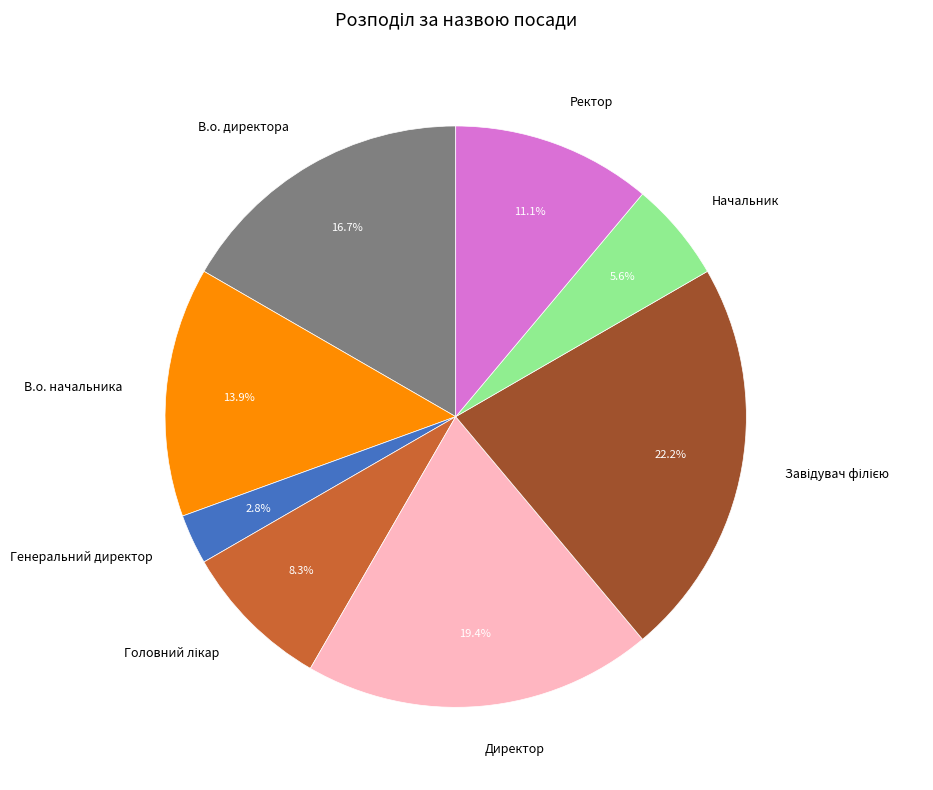

To the nearest percent, what portion does Начальник represent?

6%